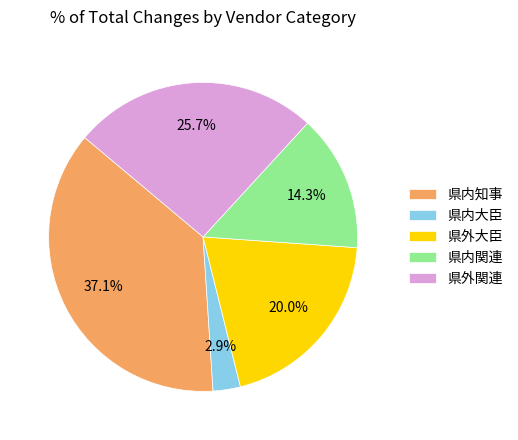

To the nearest percent, what percentage of the pie is 県外関連?

26%